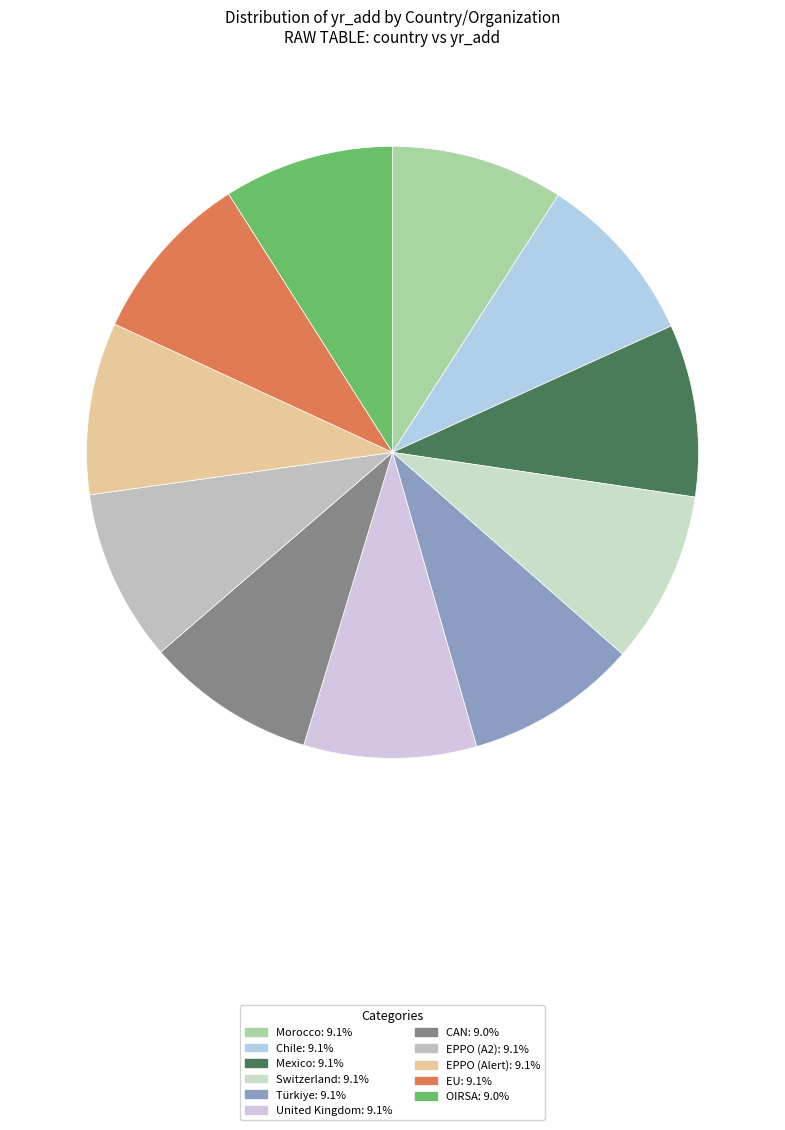

To the nearest percent, what percentage of the pie is Mexico?

9%